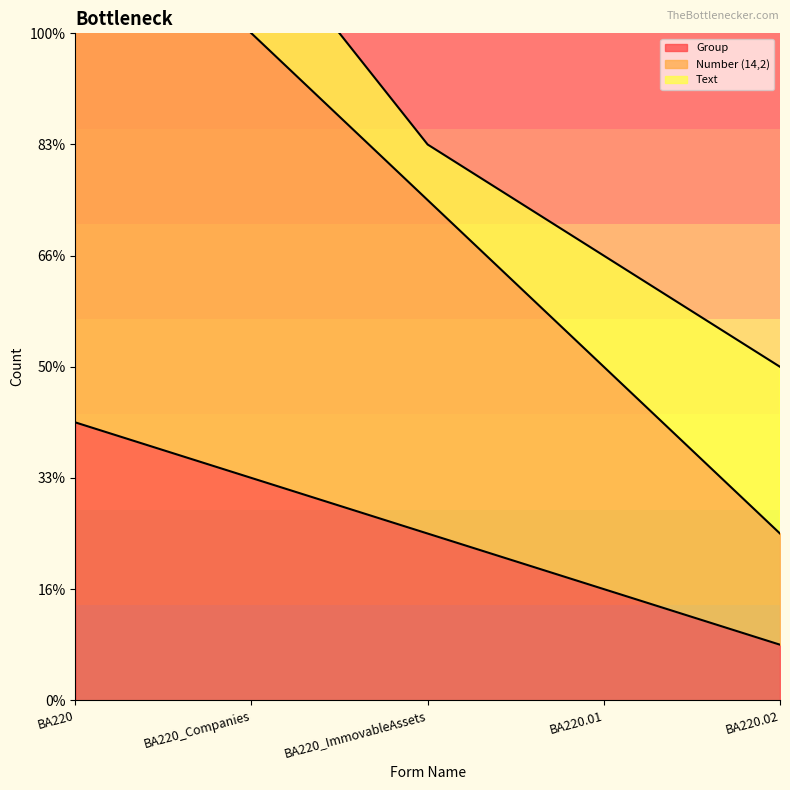

Which category has the highest value in the Number (14,2) series?

BA220